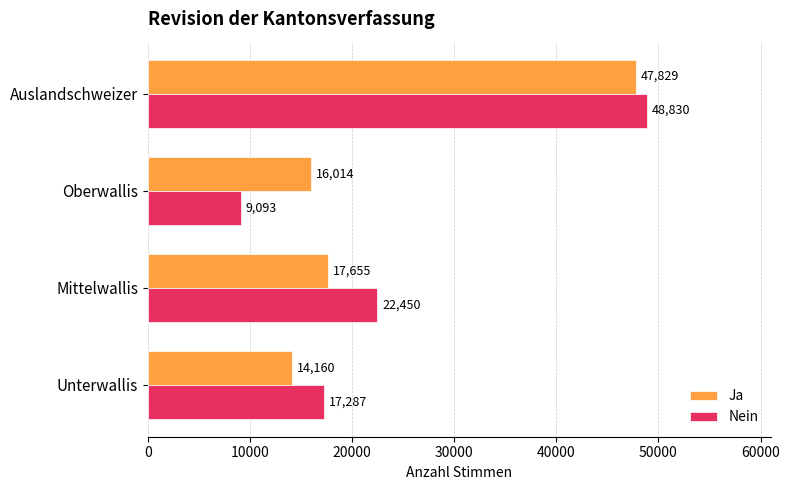

The value of Nein at Auslandschweizer is 85785. True or false?

False